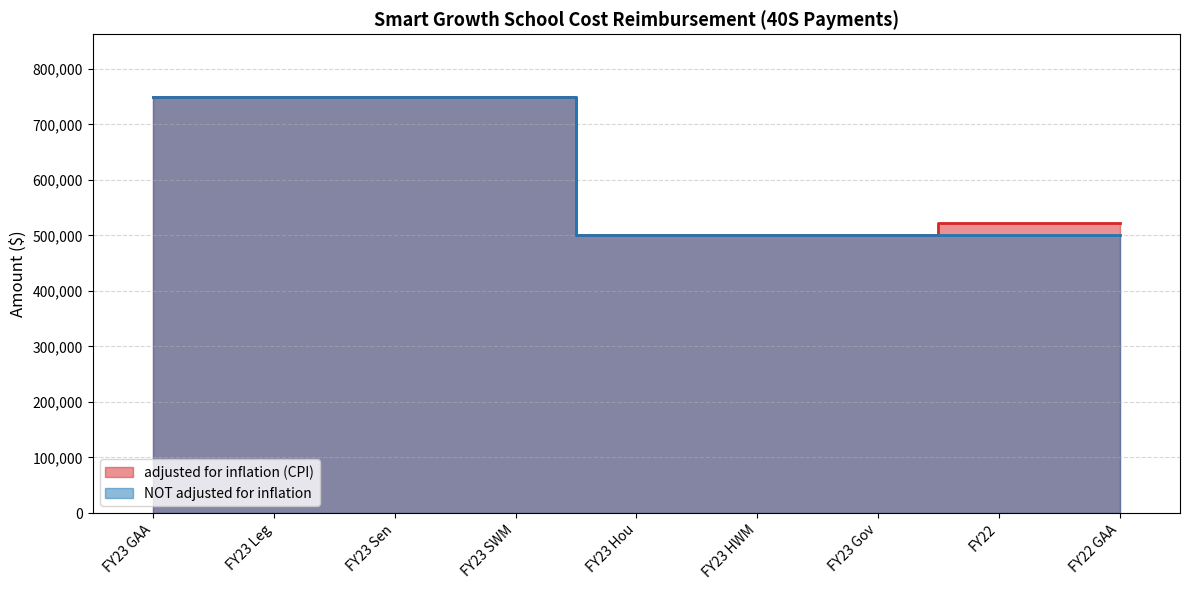

Which category has the highest value in the NOT adjusted for inflation series?

FY23 GAA